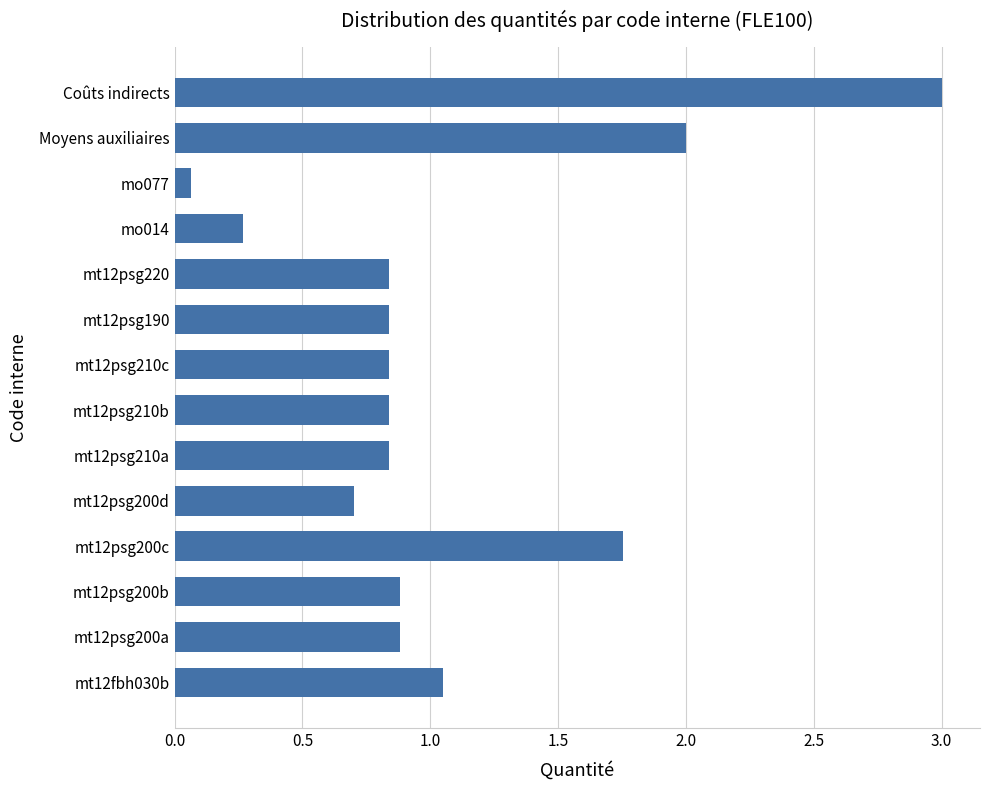

How many distinct data groups are displayed?

1